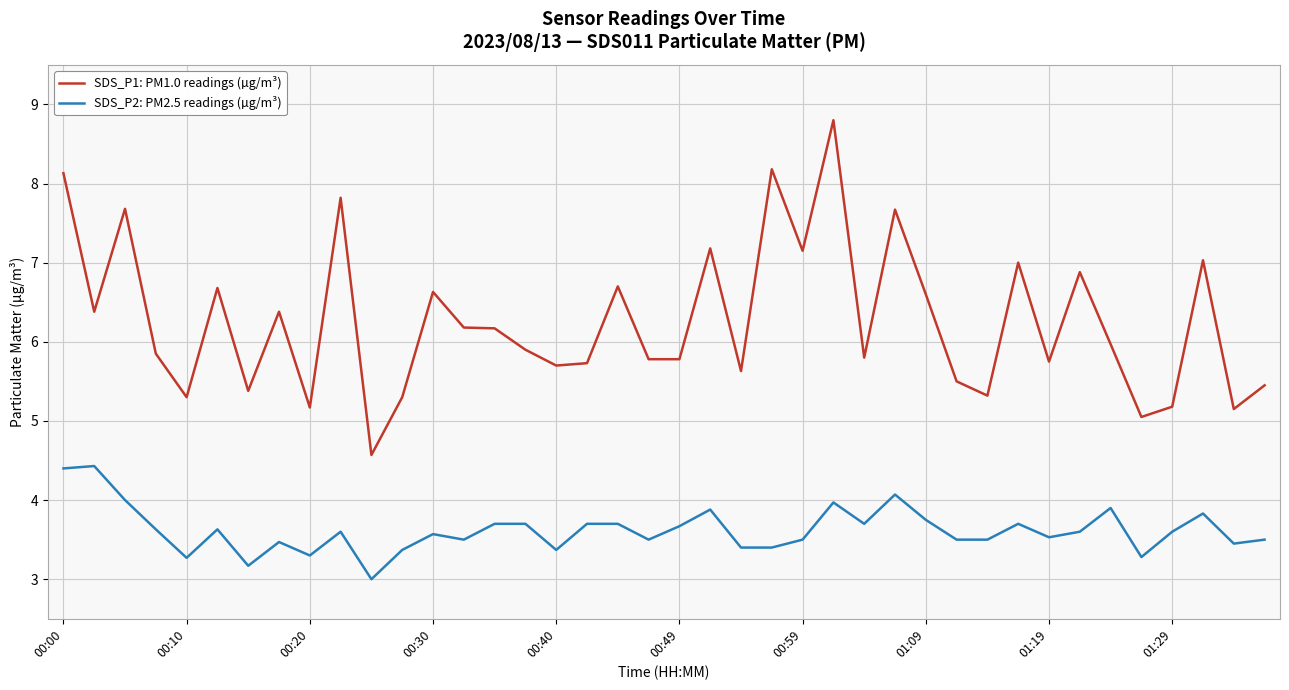

Which series has the largest range (max minus min)?

SDS_P1: PM1.0 readings (µg/m³)